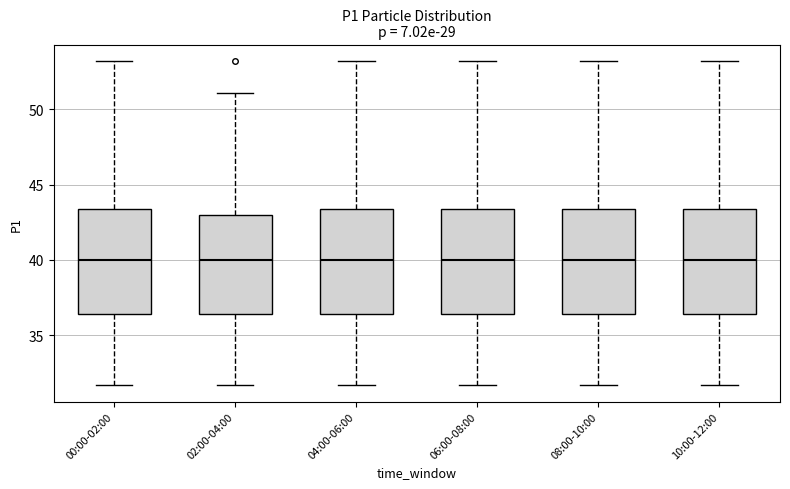

Reading left to right, transcribe this box plot: for each box, give where its median line is, the range the box spans, and where its two whiskers end, as read against the y-axis. The values are not printed on the chart, so give them approximately, as read against the axis.

00:00-02:00: median 40.0, box 36.5 to 43.5, whiskers 31.5 to 53.0
02:00-04:00: median 40.0, box 36.5 to 43.0, whiskers 31.5 to 51.0
04:00-06:00: median 40.0, box 36.5 to 43.5, whiskers 31.5 to 53.0
06:00-08:00: median 40.0, box 36.5 to 43.5, whiskers 31.5 to 53.0
08:00-10:00: median 40.0, box 36.5 to 43.5, whiskers 31.5 to 53.0
10:00-12:00: median 40.0, box 36.5 to 43.5, whiskers 31.5 to 53.0